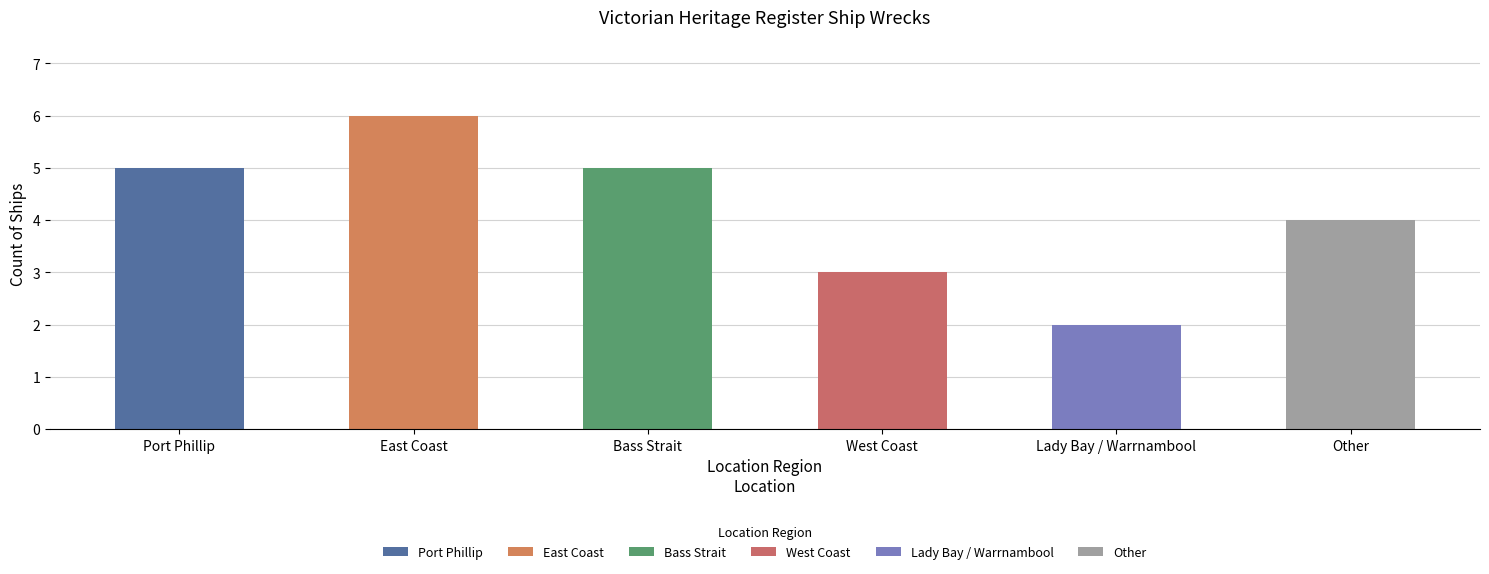

What is the greatest value displayed?

6